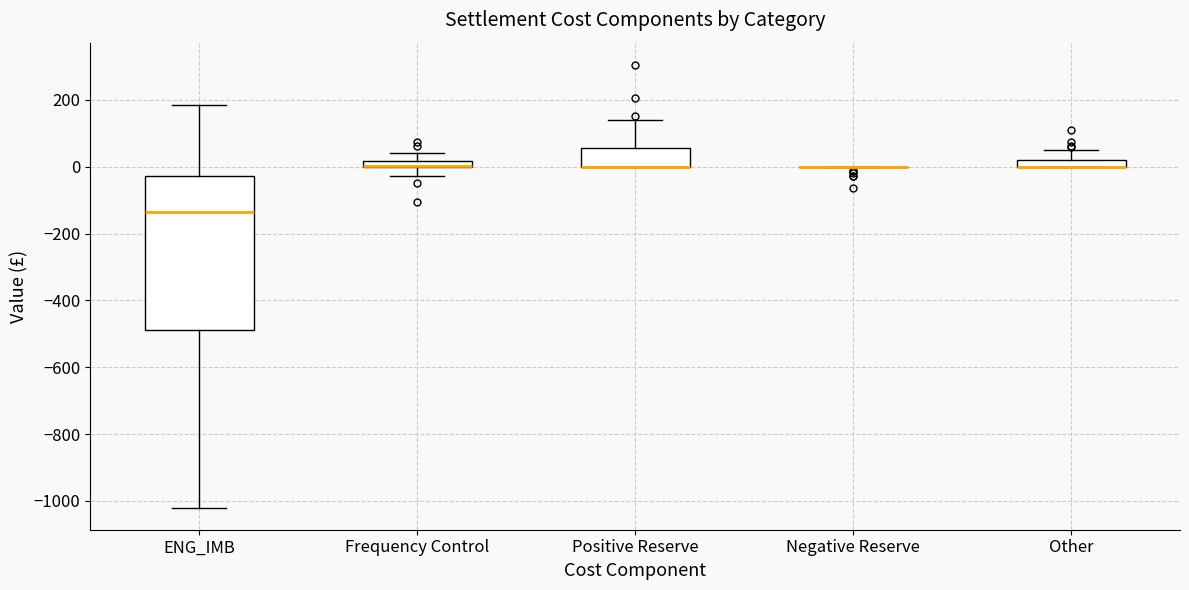

Where is the upper edge of the box for ENG_IMB on the y-axis? The values are not printed on the chart, so give them approximately, as read against the axis.

-20